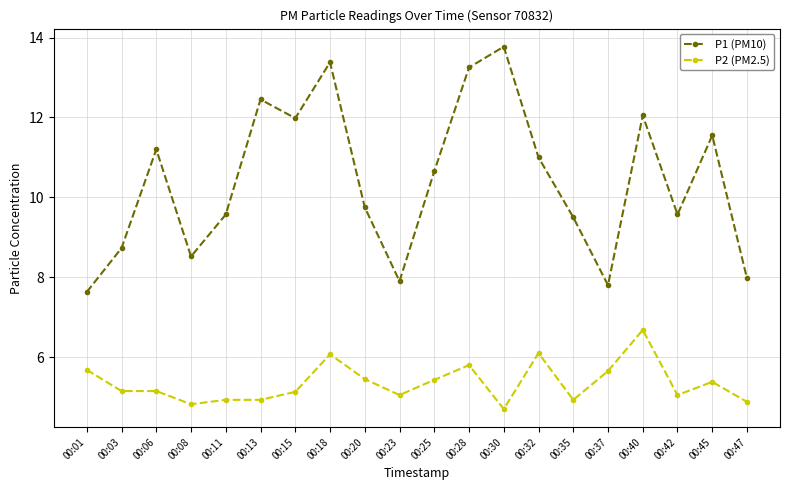

Read the P1 (PM10) value at 00:30.

13.8